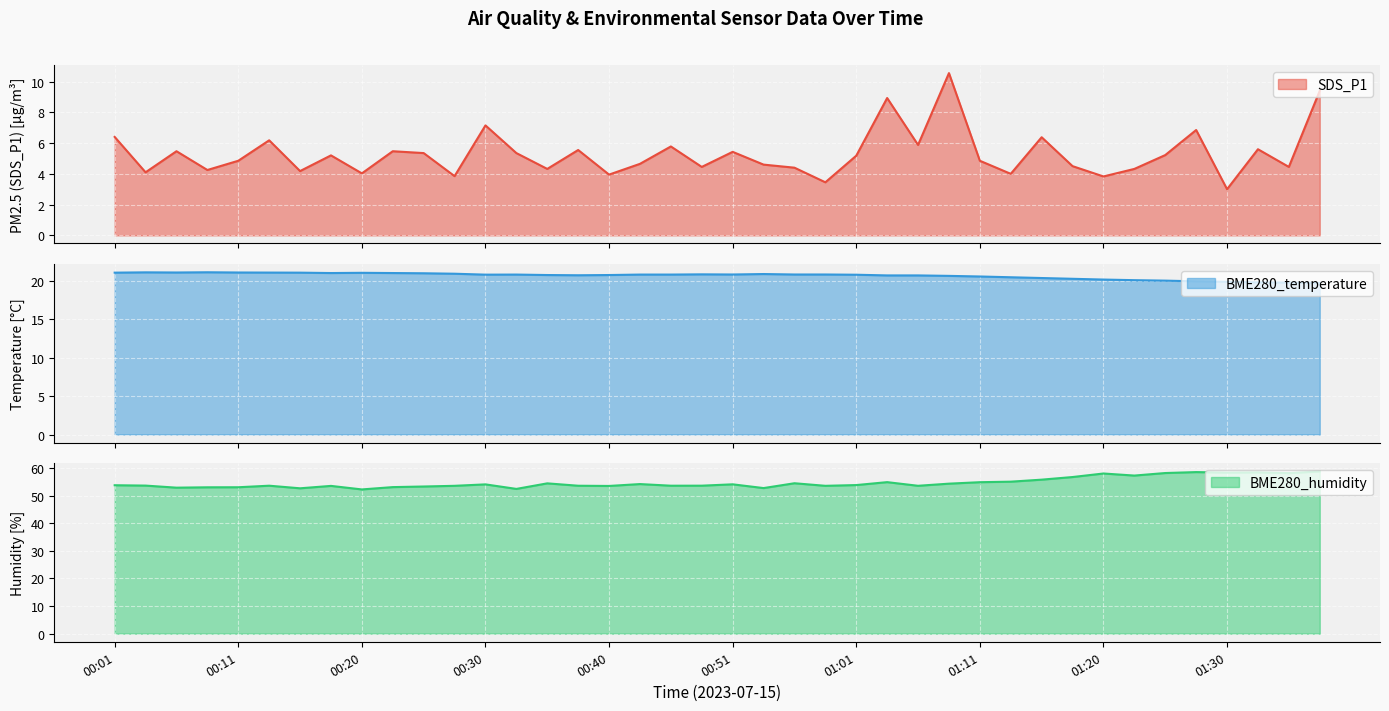

What is the sum of all BME280_temperature values?

827.6